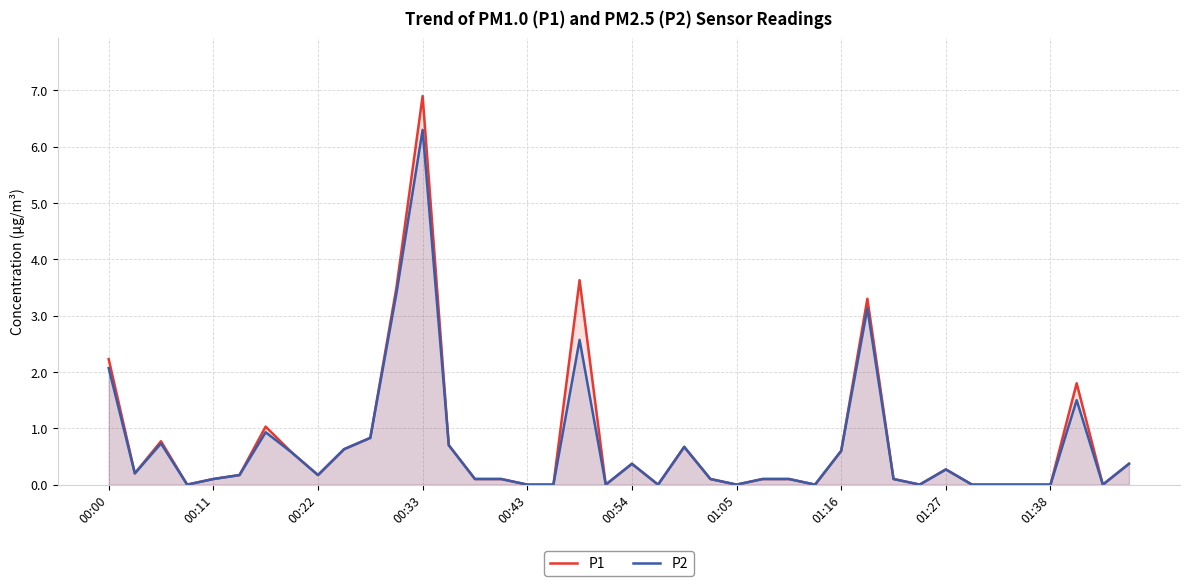

True or false: P2 and P1 intersect in this chart.

False